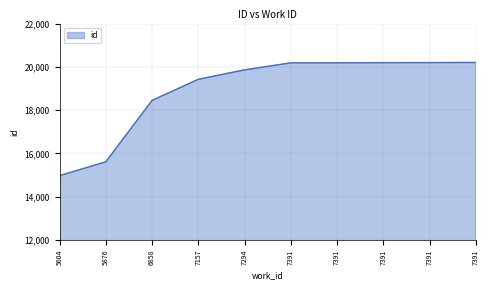

At which label does the data first exceed 20186?

7391